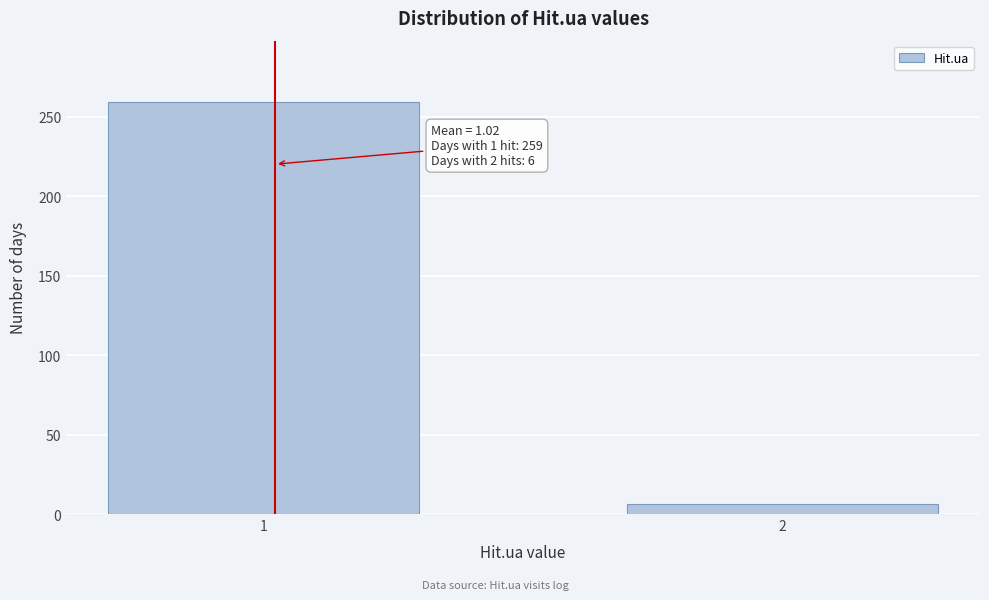

Reading left to right, list all the values displayed in this chart.

1=259	2=6